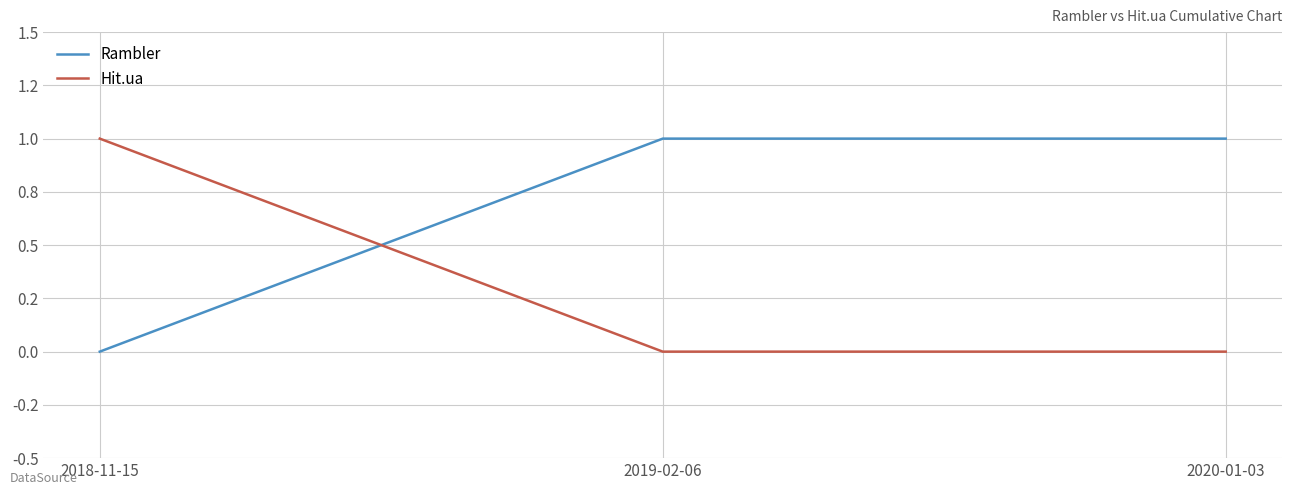

Which series has the largest total across all categories?

Rambler